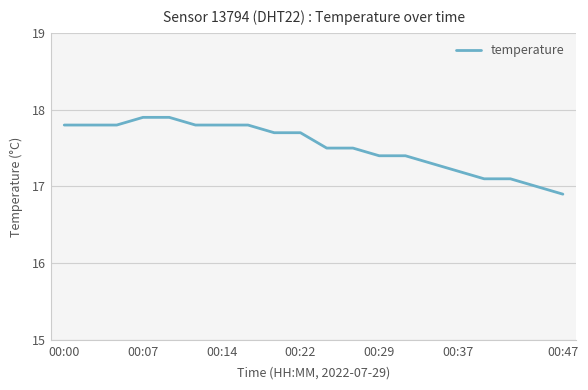

What is the difference between the maximum and minimum values?

1.0